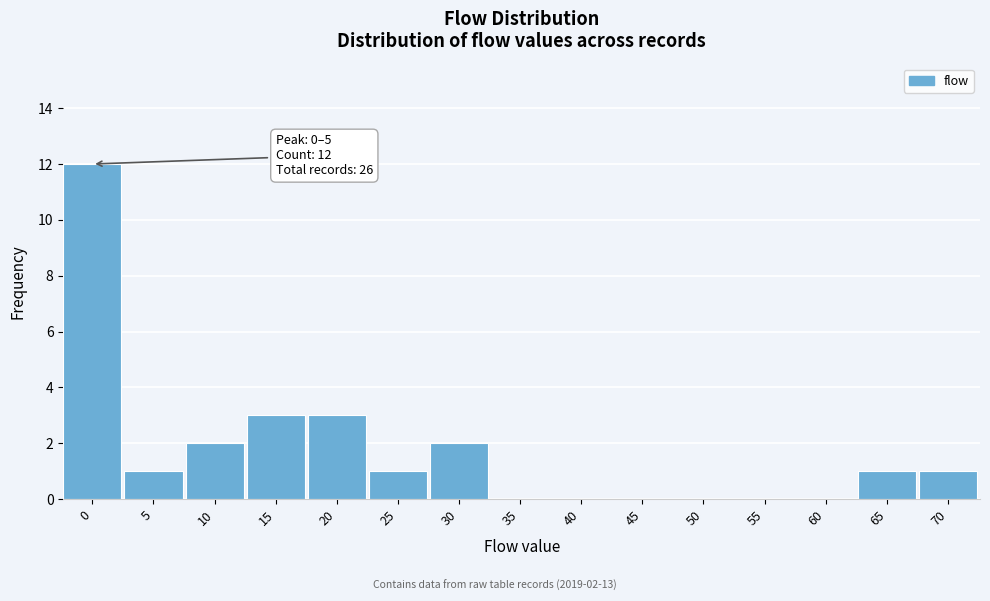

Reading left to right, extract all data points from this chart.

0=12	5=1	10=2	15=3	20=3	25=1	30=2	35=0	40=0	45=0	50=0	55=0	60=0	65=1	70=1